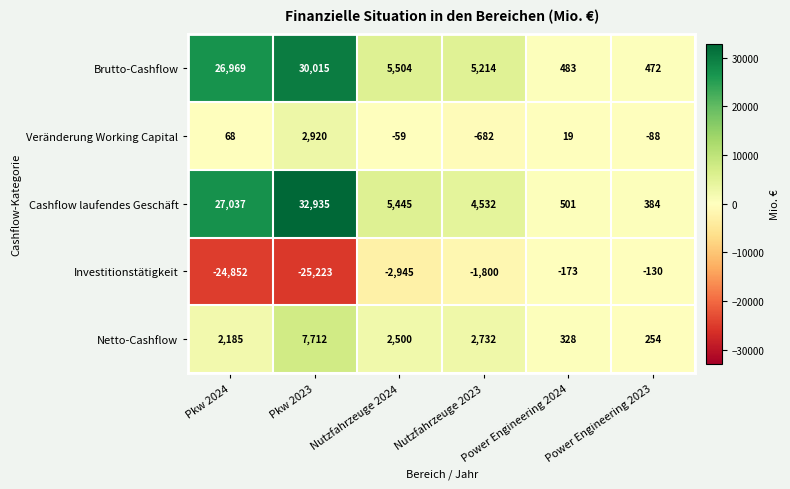

Which series has the largest total across all categories?

Cashflow laufendes Geschäft